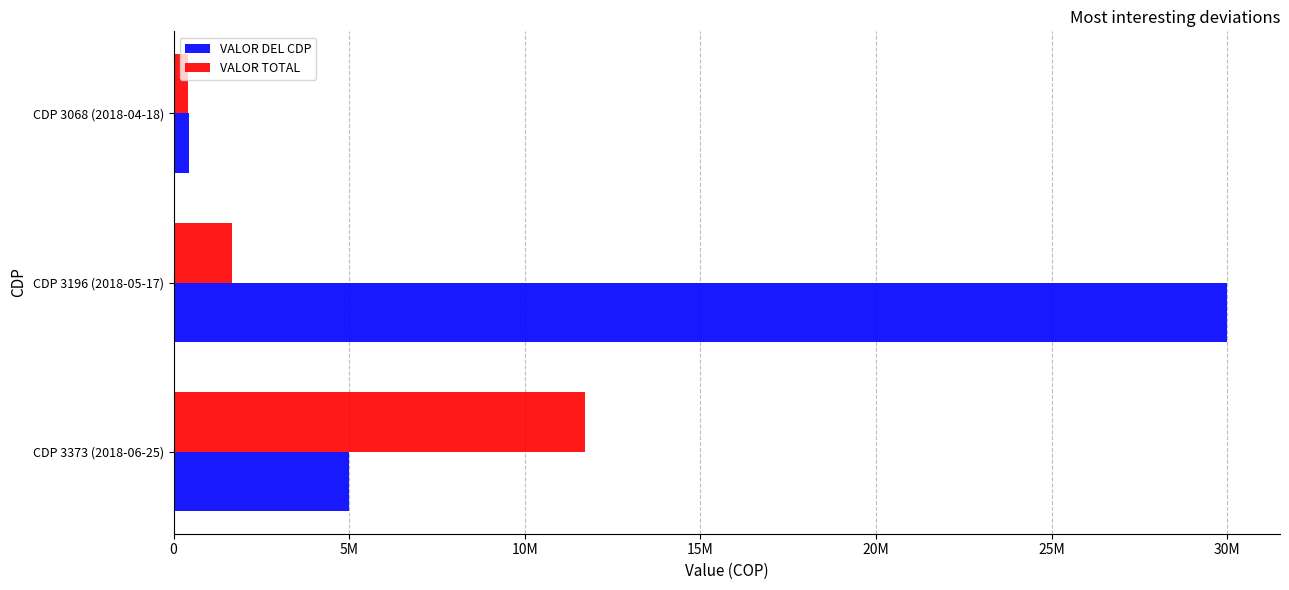

What are all the series names shown in the legend?

VALOR DEL CDP, VALOR TOTAL